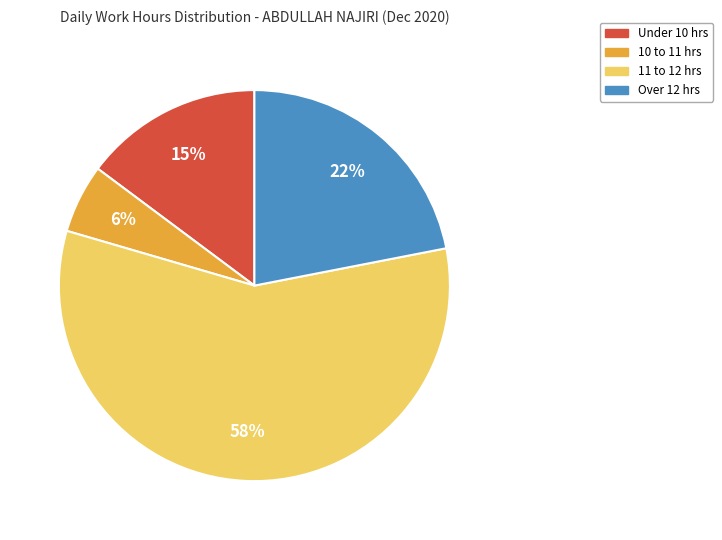

Does any single category account for the majority?

Yes